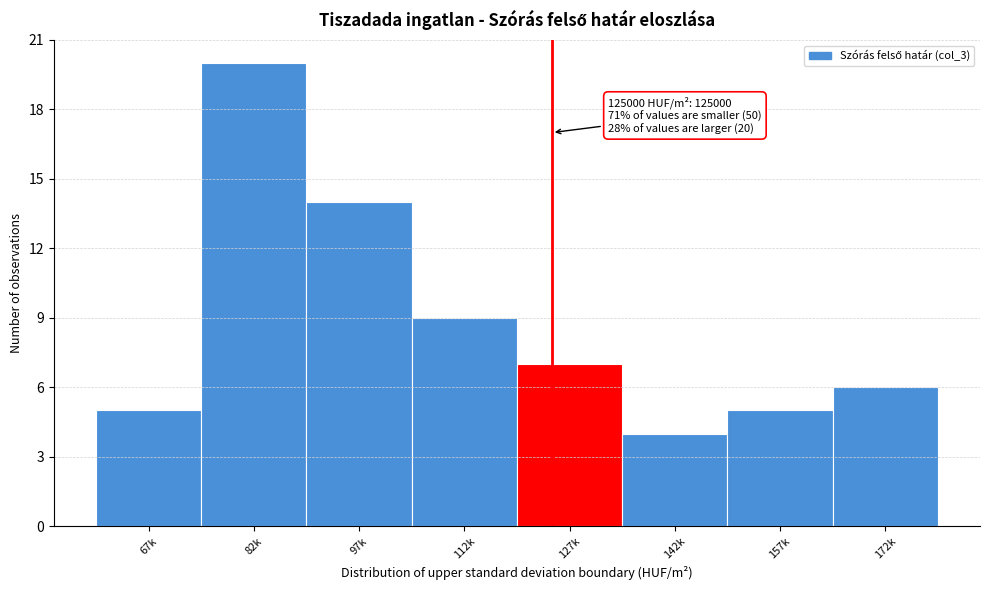

Reading right to left, transcribe all the data shown in this chart.

172k=6	157k=5	142k=4	127k=7	112k=9	97k=14	82k=20	67k=5